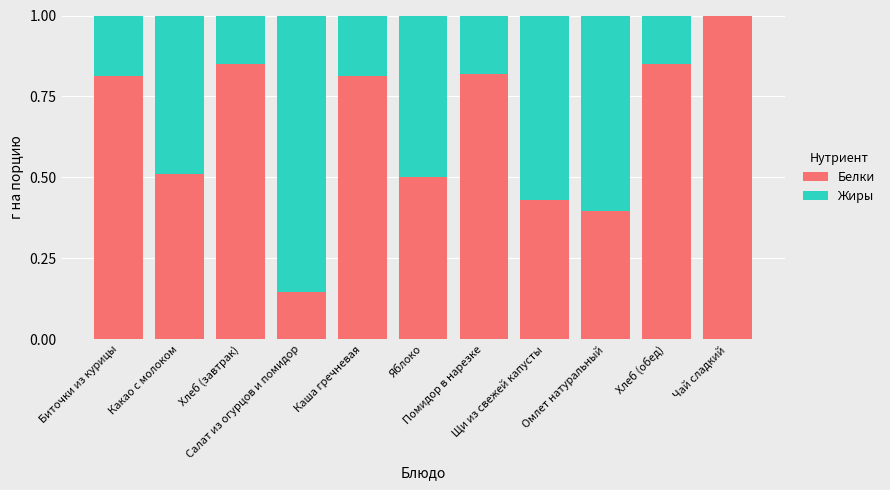

What is the maximum value for Белки?

1.0